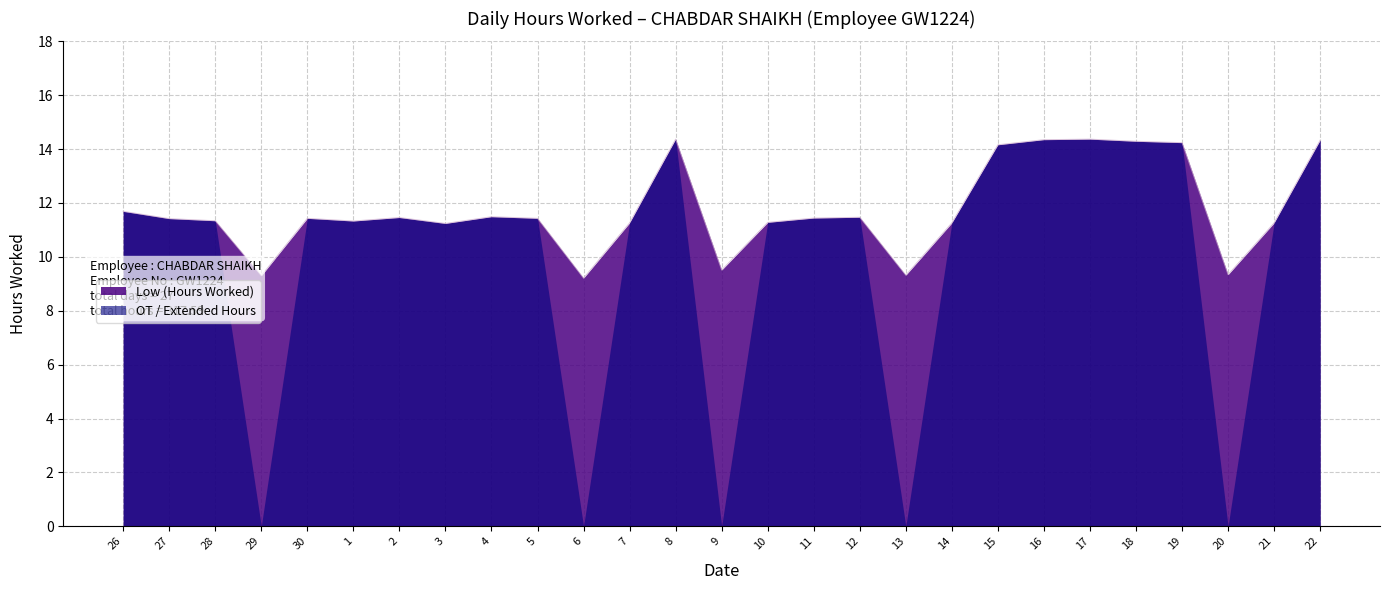

Is it true that the value at 15 is 25.3?

False